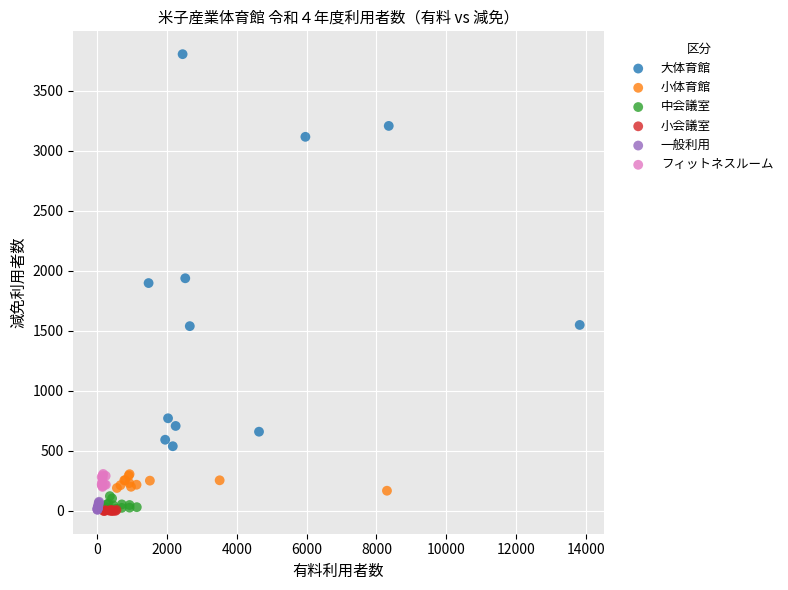

Which series has the widest spread of Y values?

大体育館